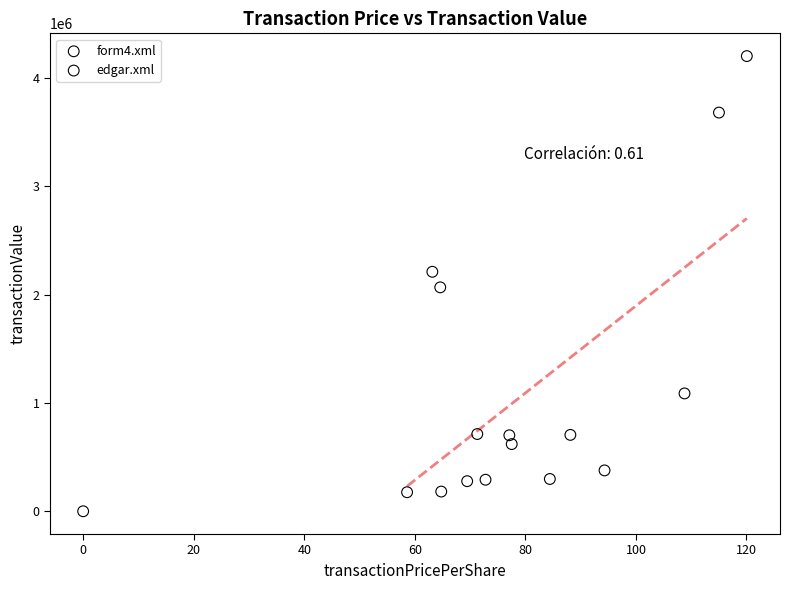

Which series reaches the minimum Y coordinate?

edgar.xml